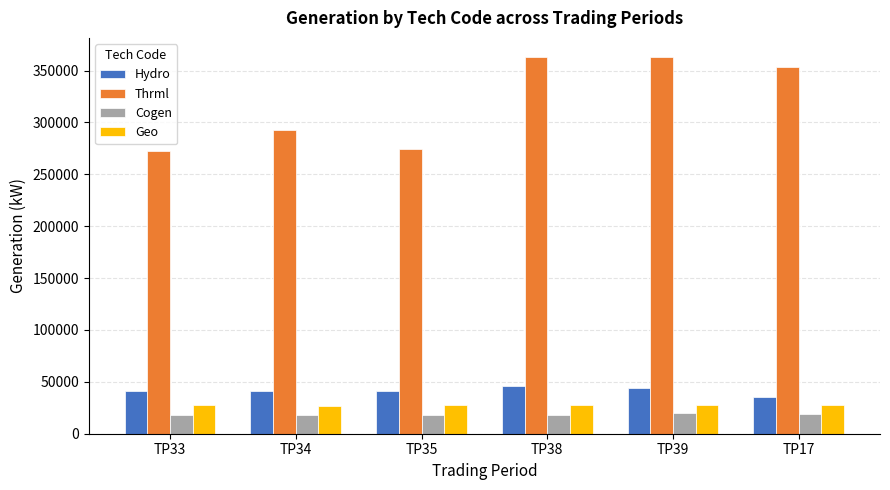

What is the total value across all series at TP38?

455629